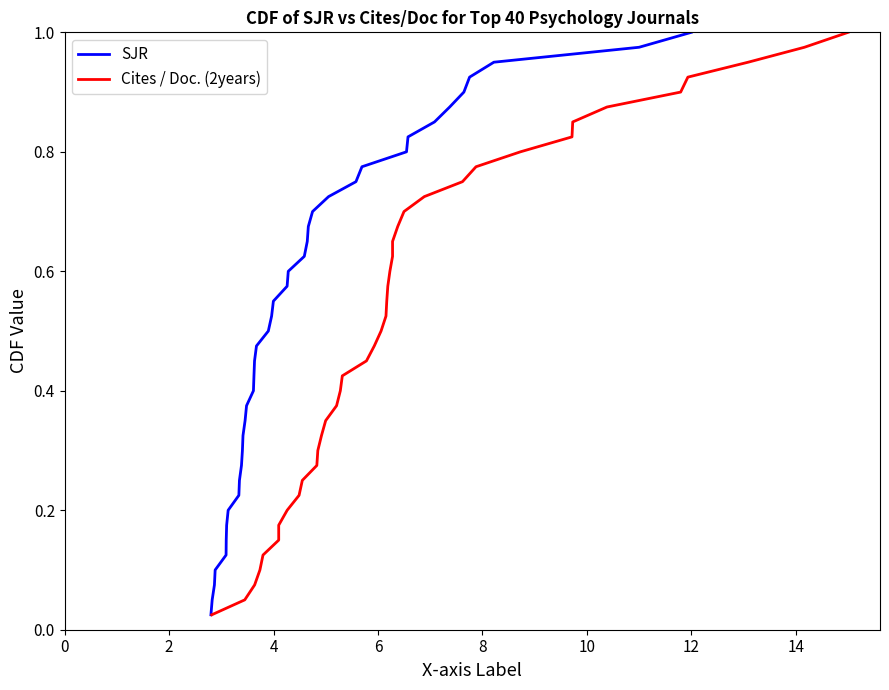

What is the difference between the maximum and minimum values in the Cites / Doc. (2years) series?

1.0